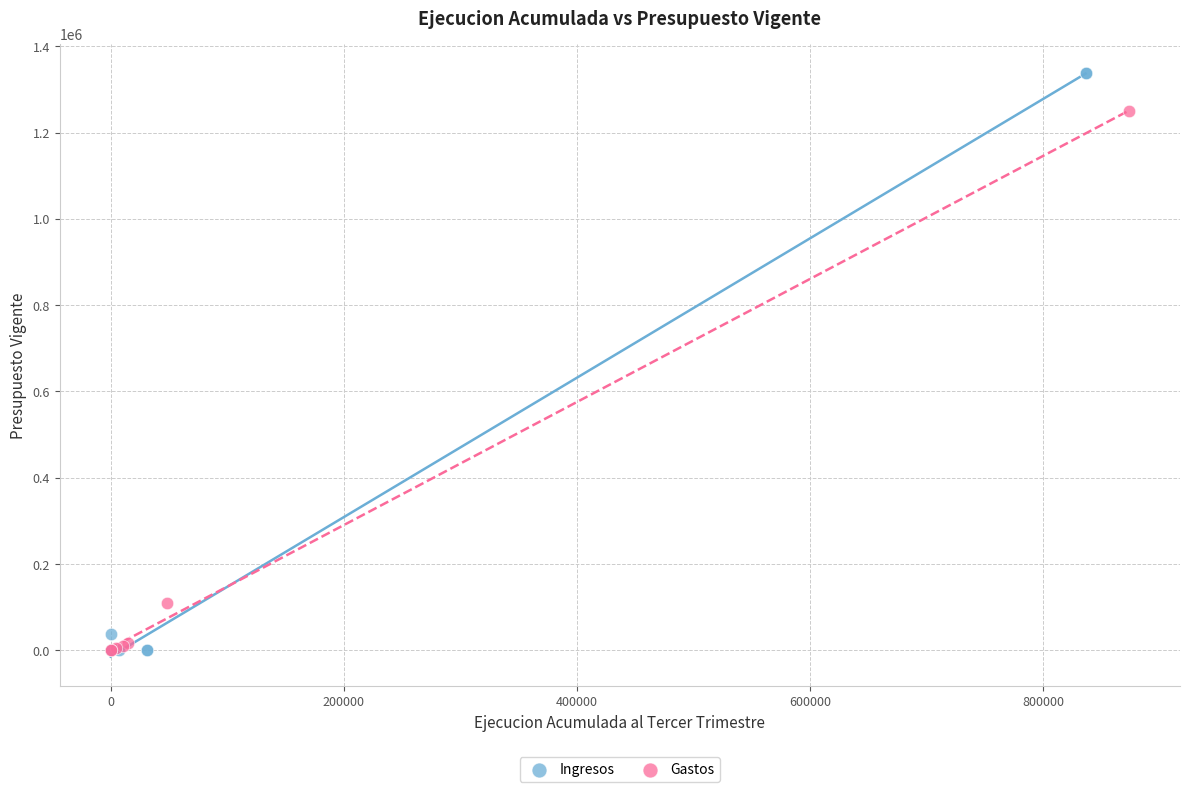

Which series reaches the maximum Y coordinate?

Ingresos